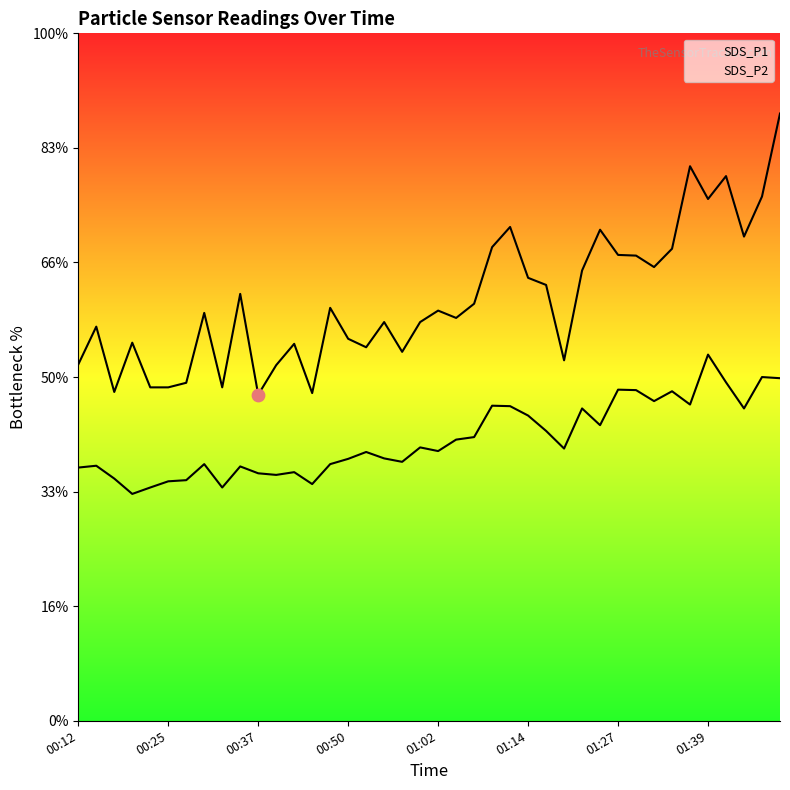

Which series contains the highest Y value?

SDS_P1